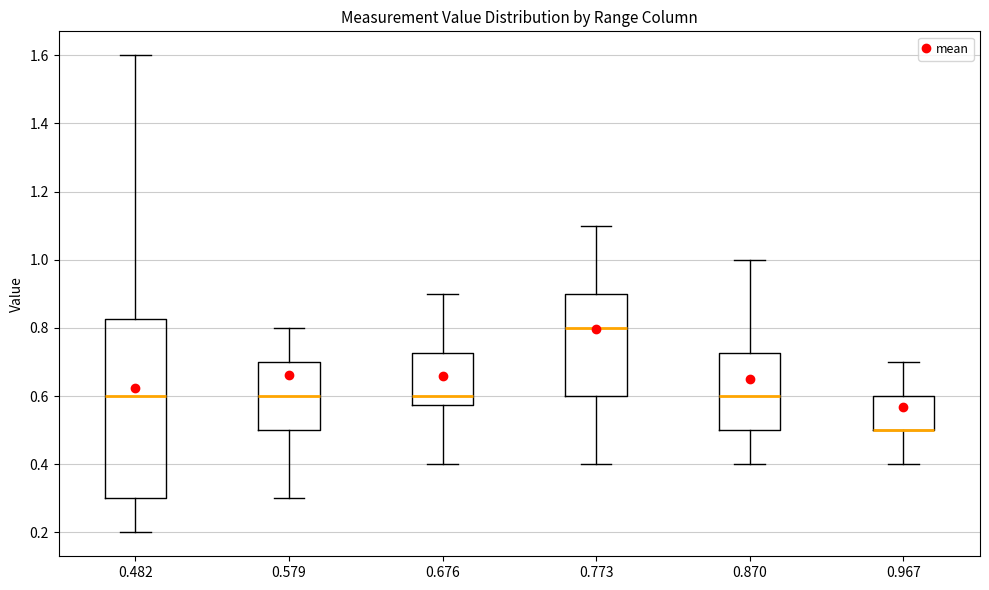

Where is the upper edge of the box at x = 0.870 on the y-axis? The values are not printed on the chart, so give them approximately, as read against the axis.

0.72